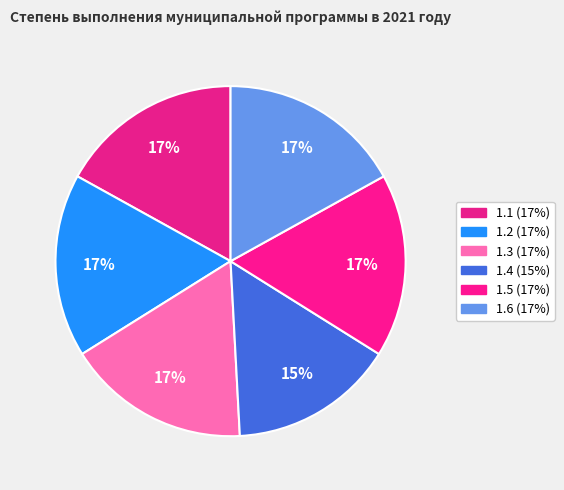

To the nearest percent, what is the average slice percentage?

17%